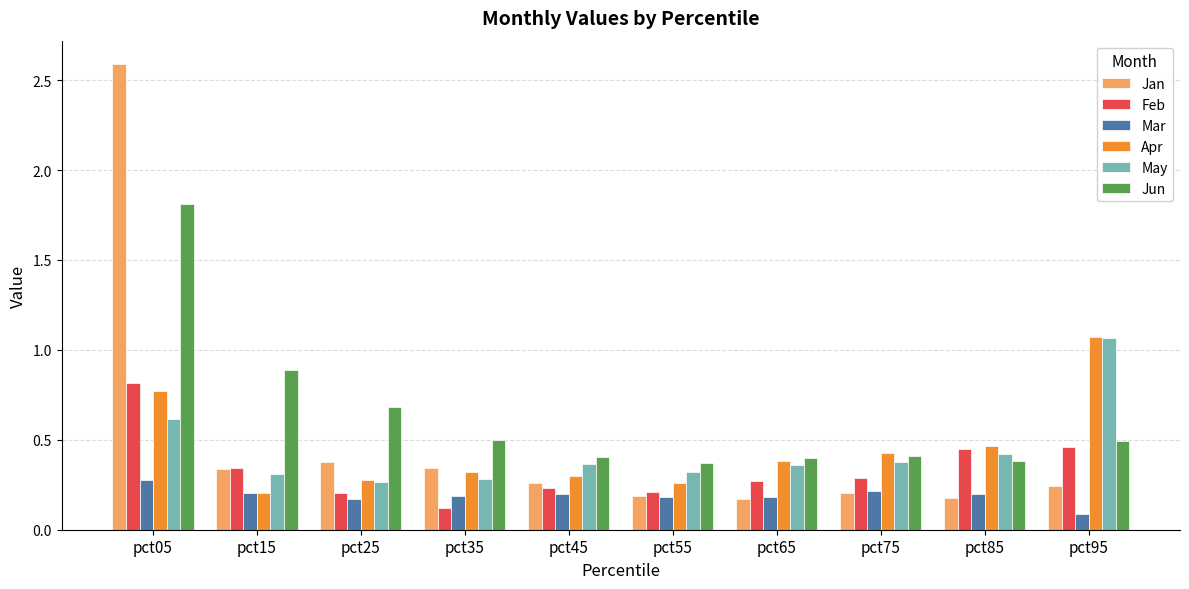

Which series has the widest spread of values?

Jan